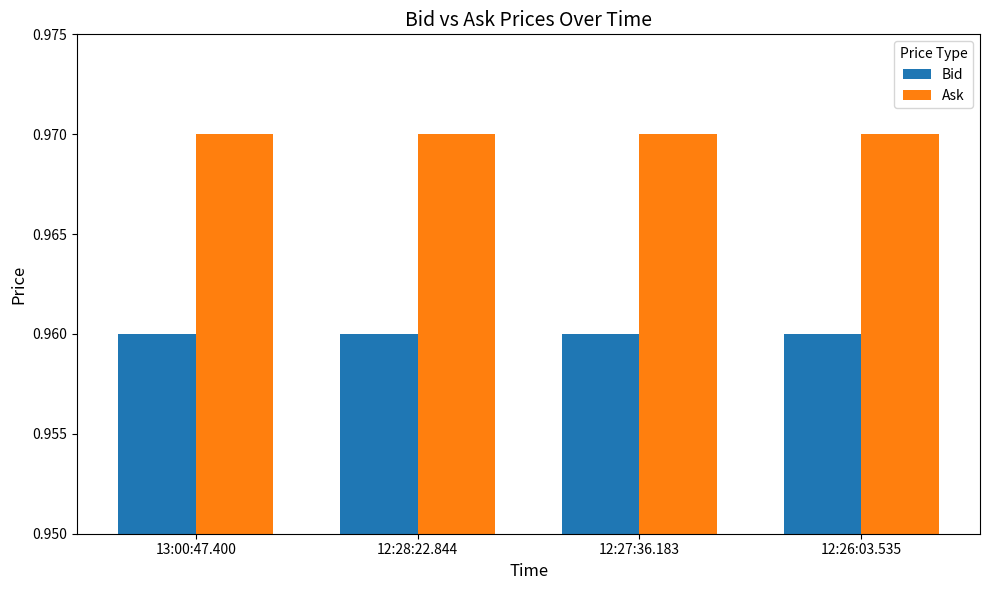

Count the number of categories in the chart.

4